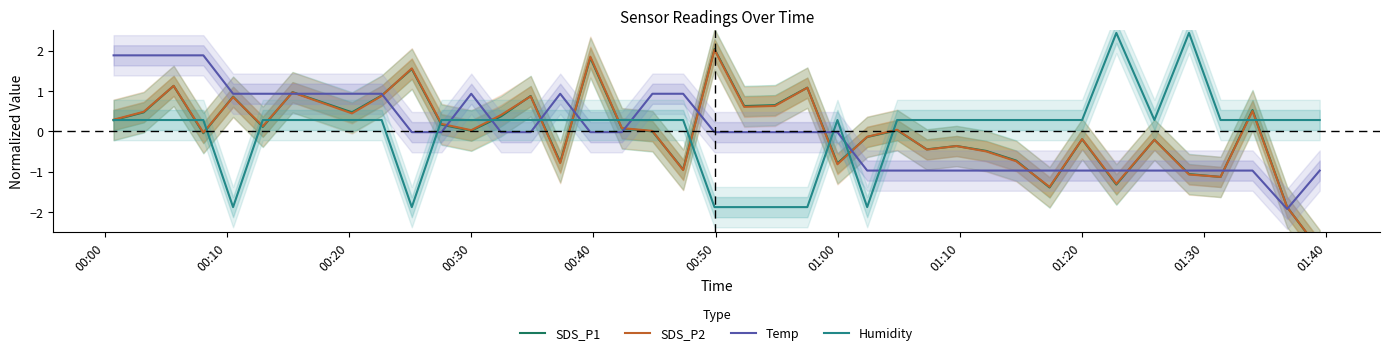

In Temp, how many points are higher than both neighbors (excluding endpoints)?

2